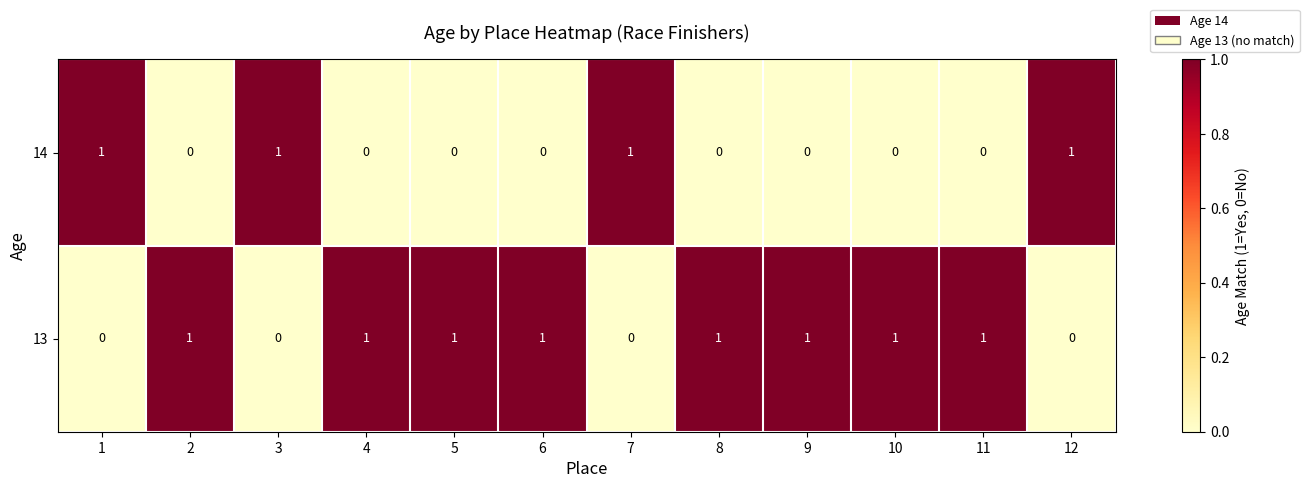

Which series has the largest total across all categories?

13